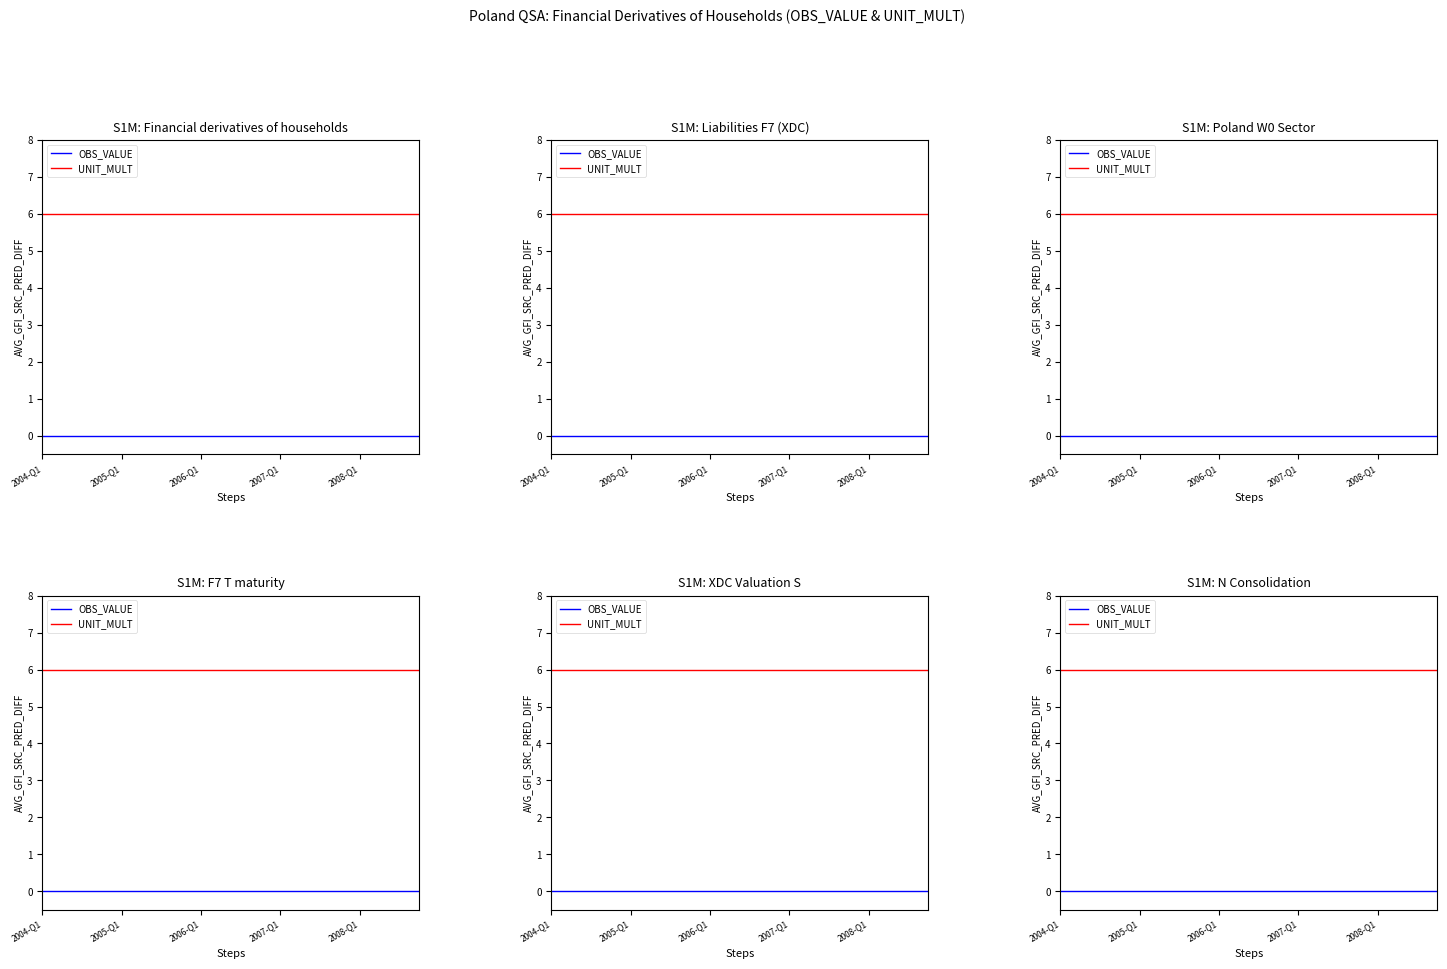

What is the spread (max minus min) of values at 17?

6